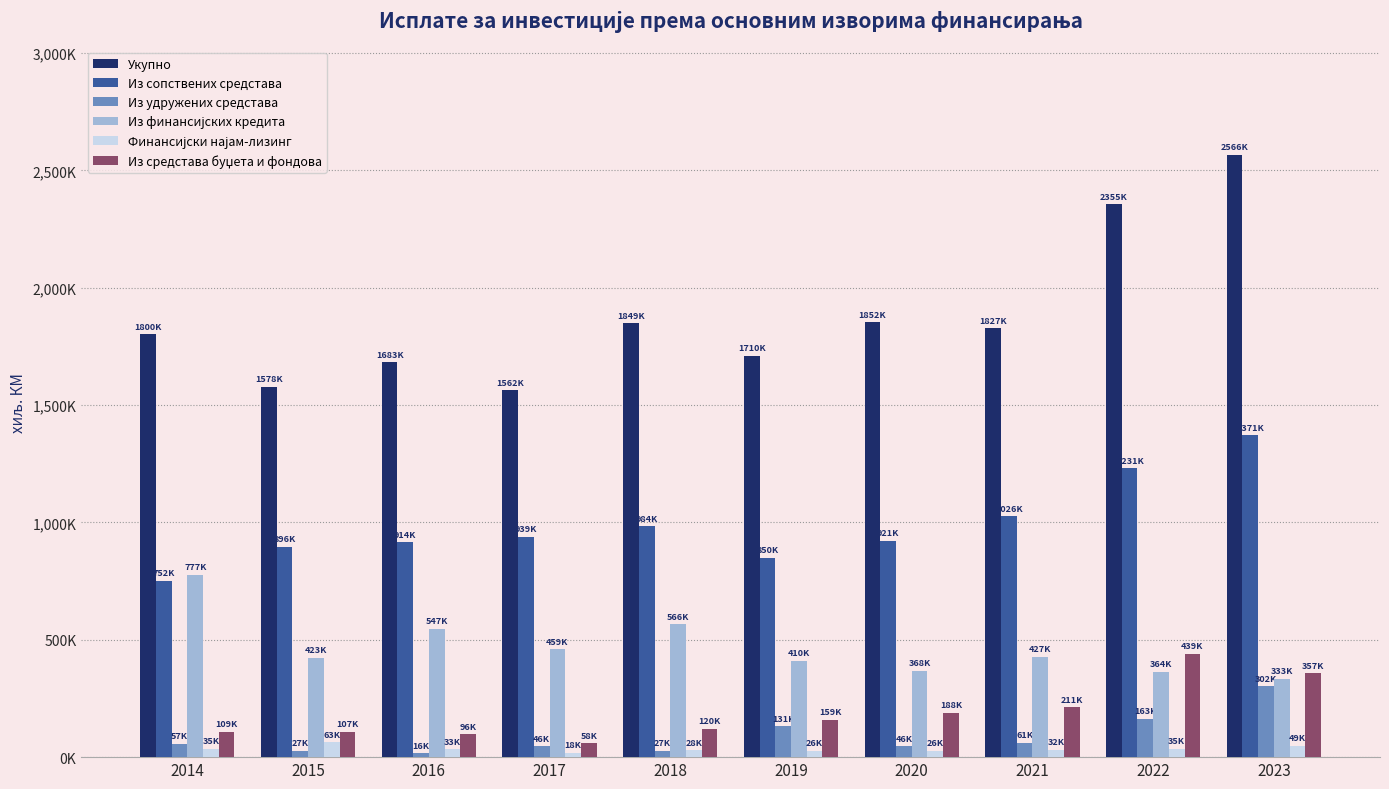

Are the bars horizontal?

No